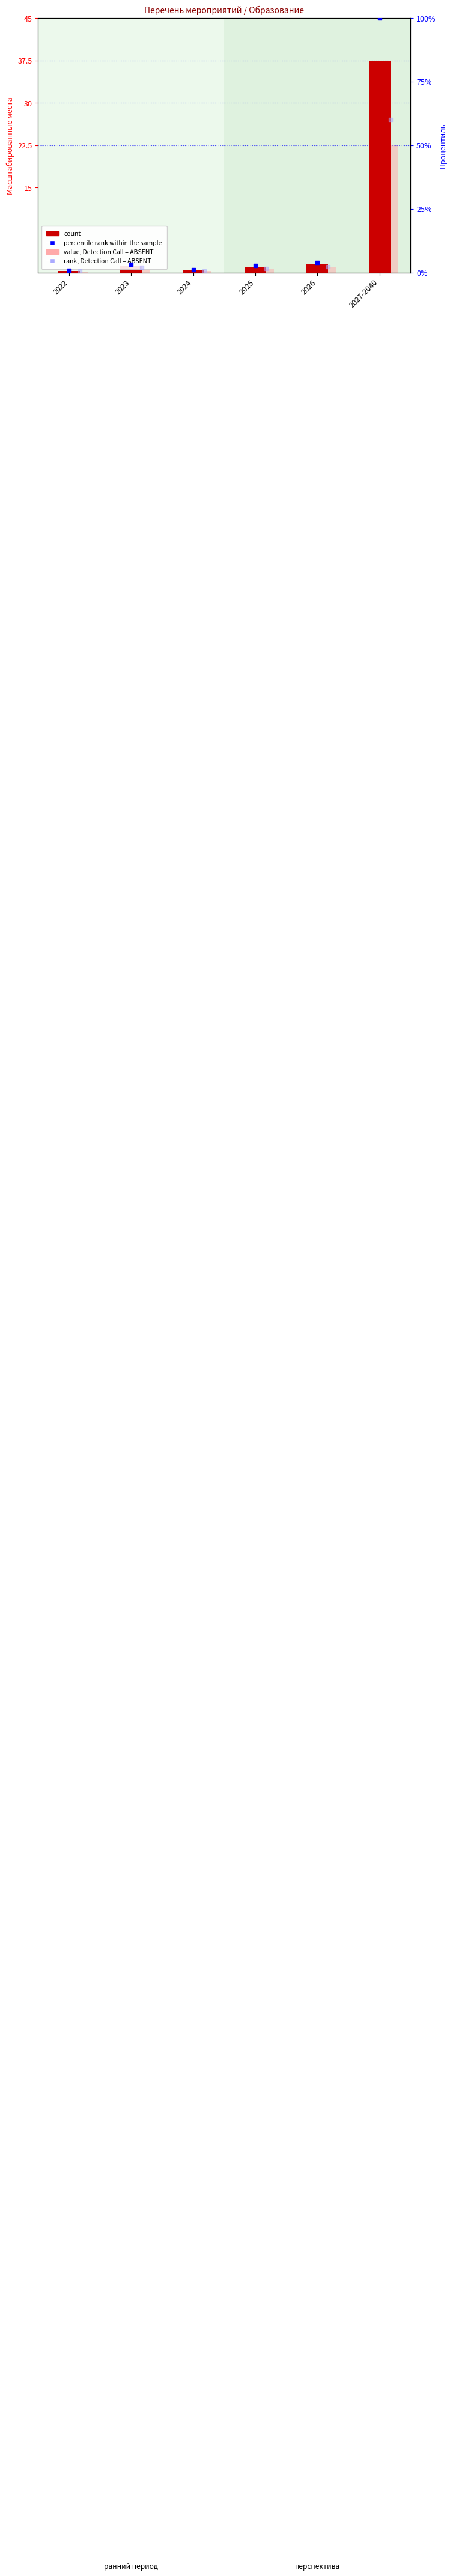

Which series has the largest total across all categories?

percentile rank within the sample